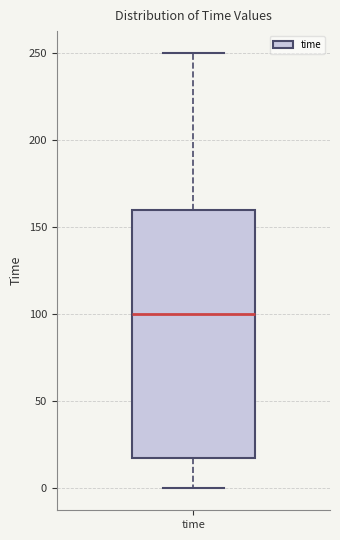

Where does the upper whisker of the box for time end on the y-axis? The values are not printed on the chart, so give them approximately, as read against the axis.

250